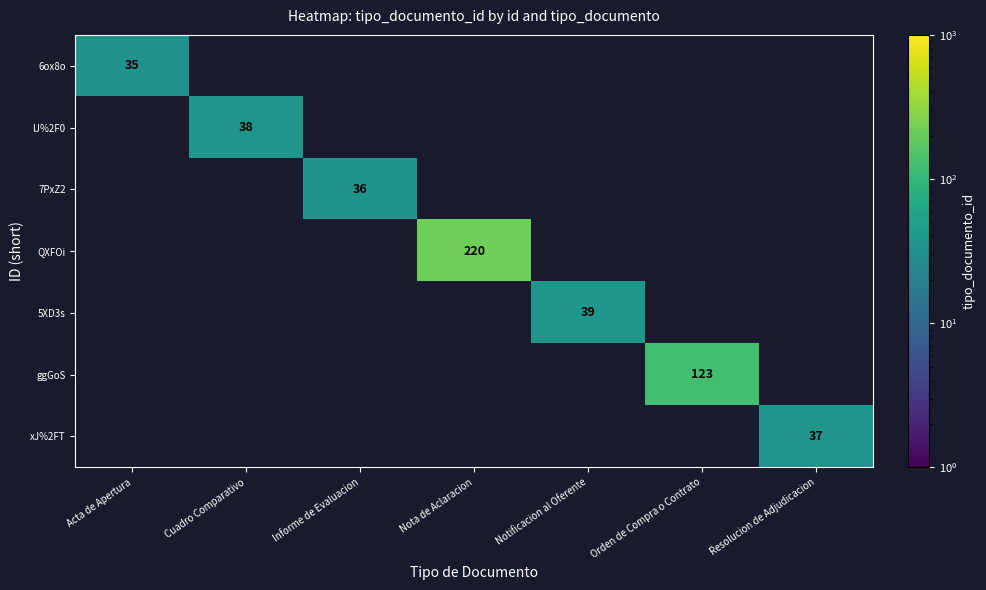

True or false: 5XD3s has a value of 18 at Notificacion al Oferente.

False